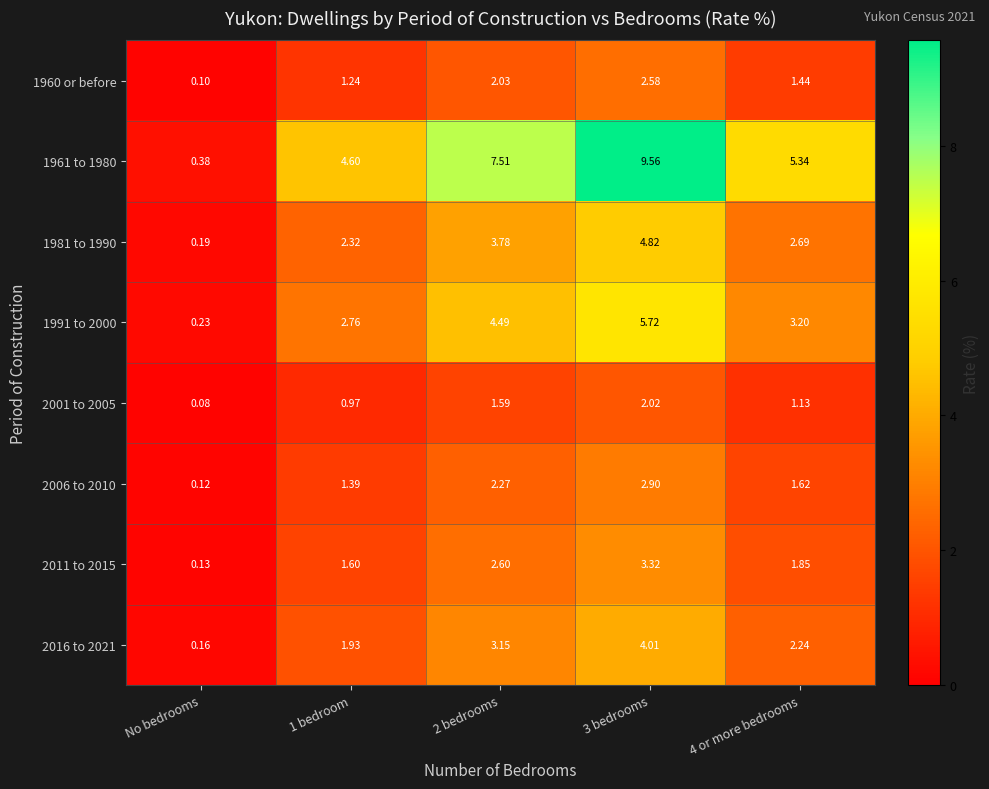

At which category does the chart reach its minimum across all series?

No bedrooms